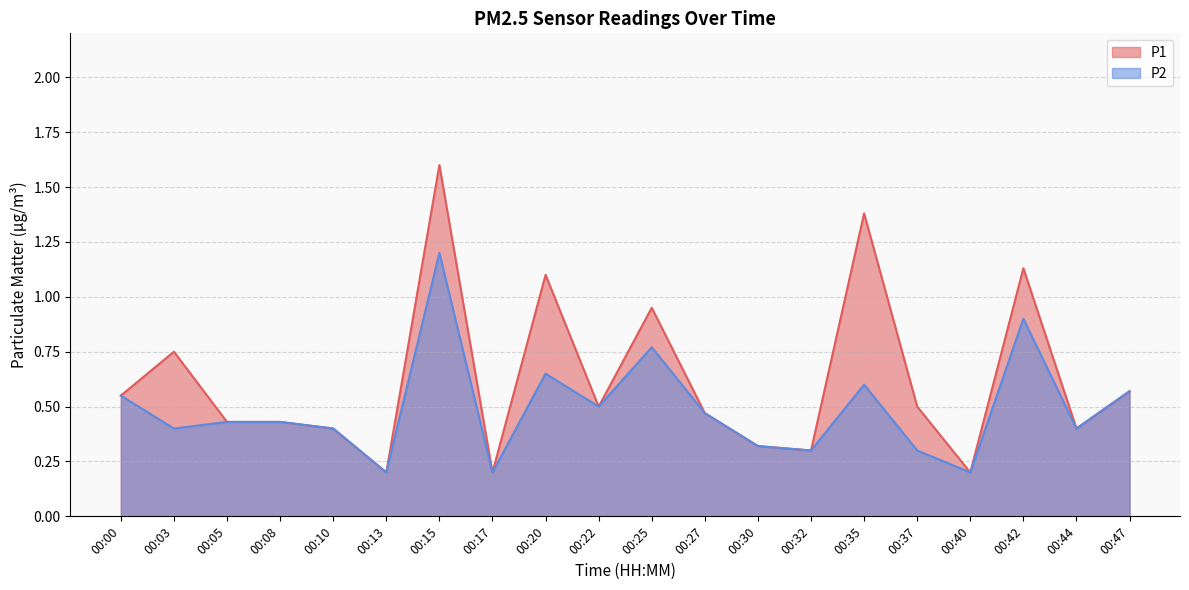

What is the total value across all series at 00:22?

1.0